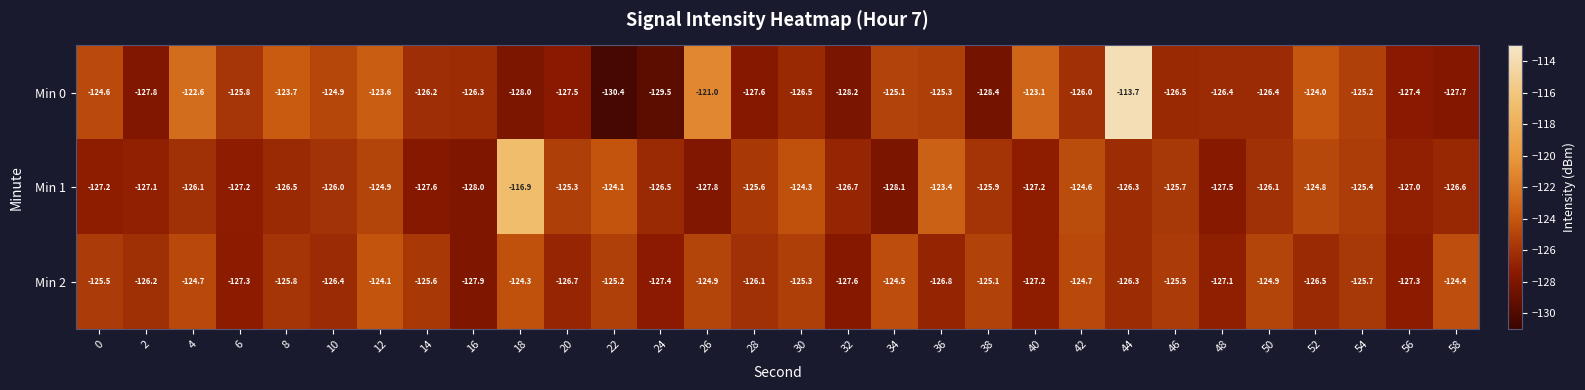

The Min 0 series shows -125.1 at 34. True or false?

True